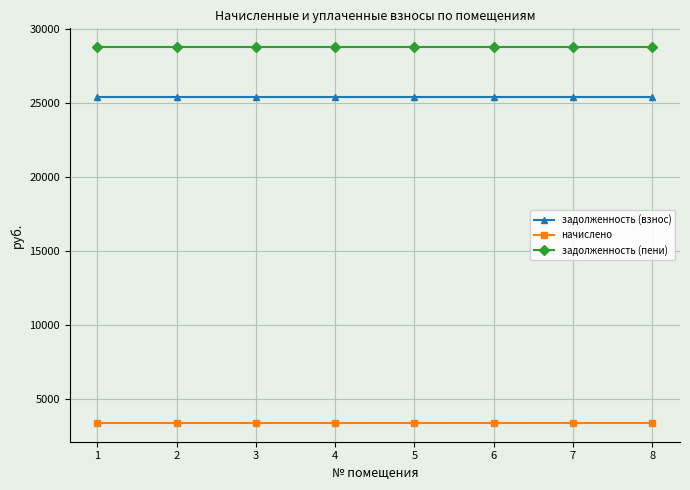

What is the spread (max minus min) of values at 3?

25423.2